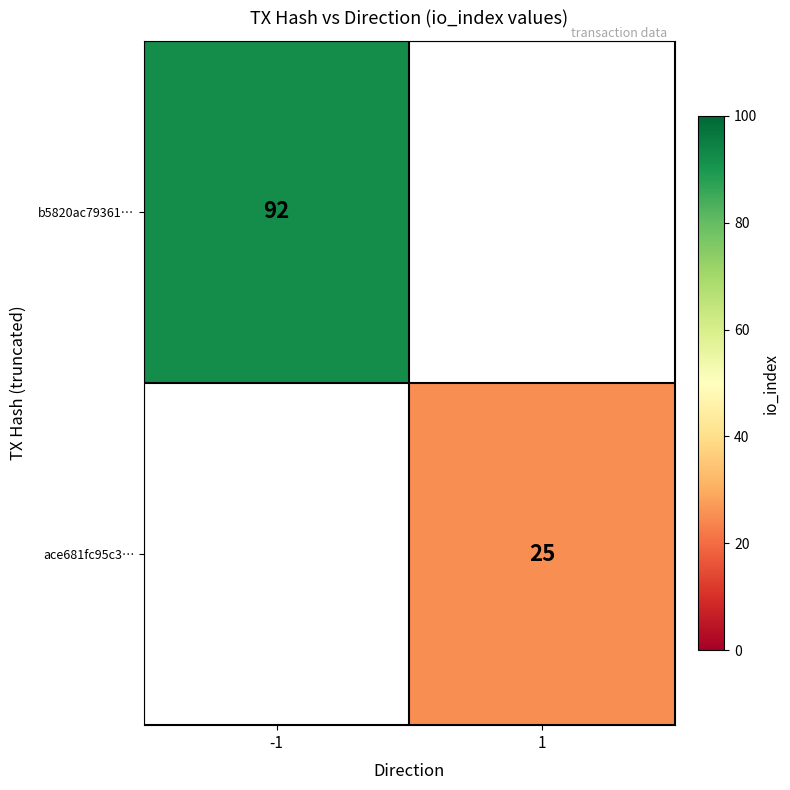

Is it true that b5820ac79361… equals 92 at -1?

True